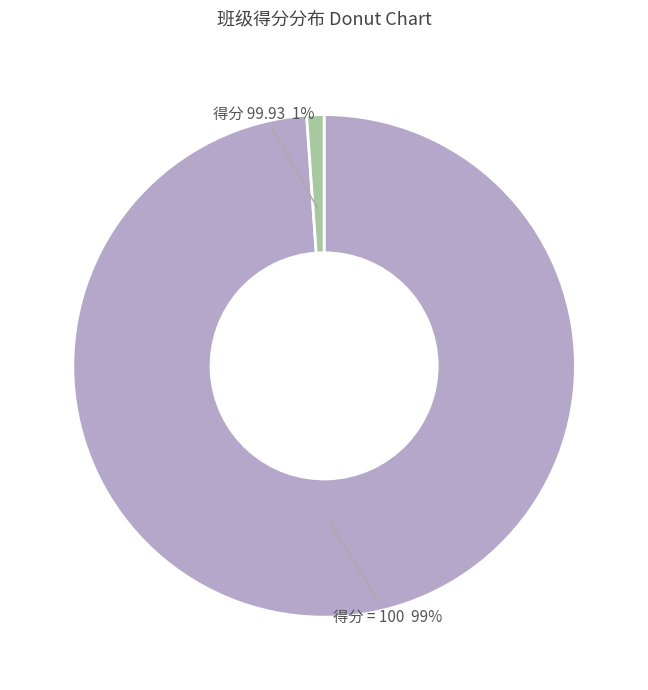

To the nearest percent, what is the average slice percentage?

50%